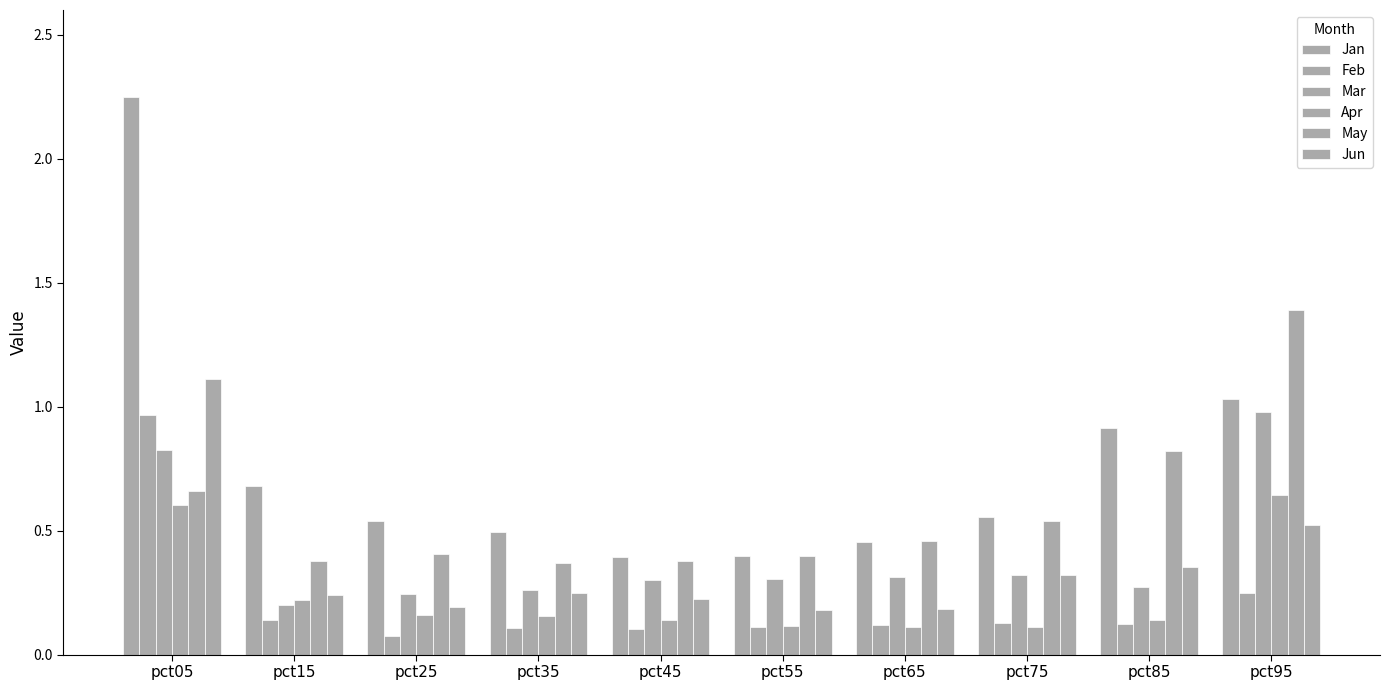

Is it true that Jun equals 0.4 at pct85?

True